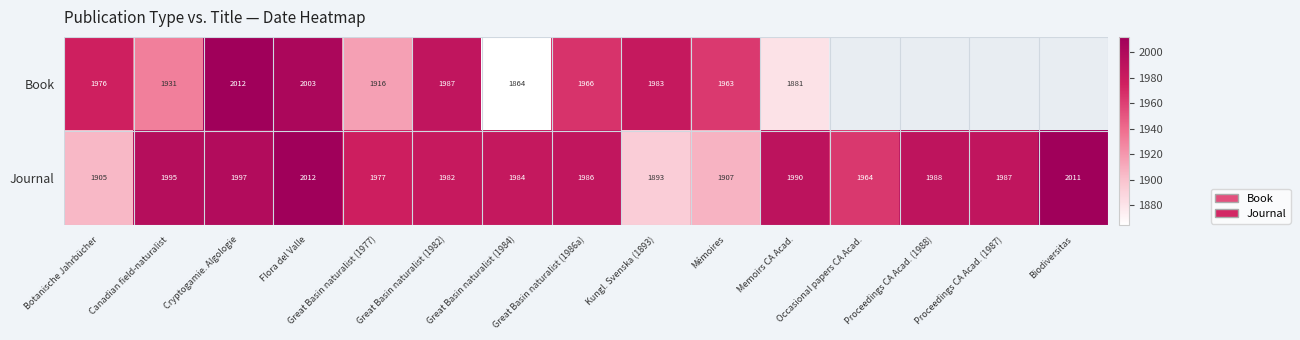

Which series changed the most between Cryptogamie. Algologie and Great Basin naturalist (1984)?

Book